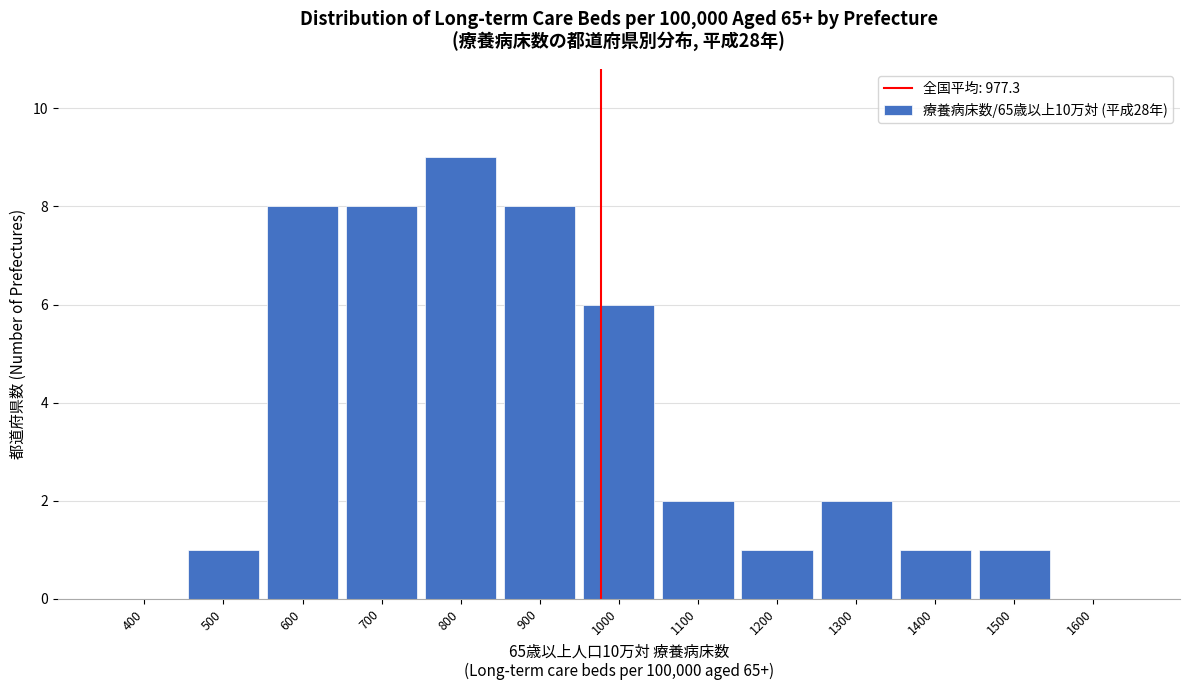

Reading right to left, extract all data points from this chart.

1600=0	1500=1	1400=1	1300=2	1200=1	1100=2	1000=6	900=8	800=9	700=8	600=8	500=1	400=0